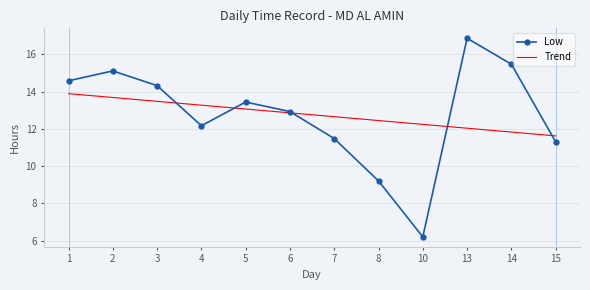

What is the sum of the Low values at 2 and 3?

29.4